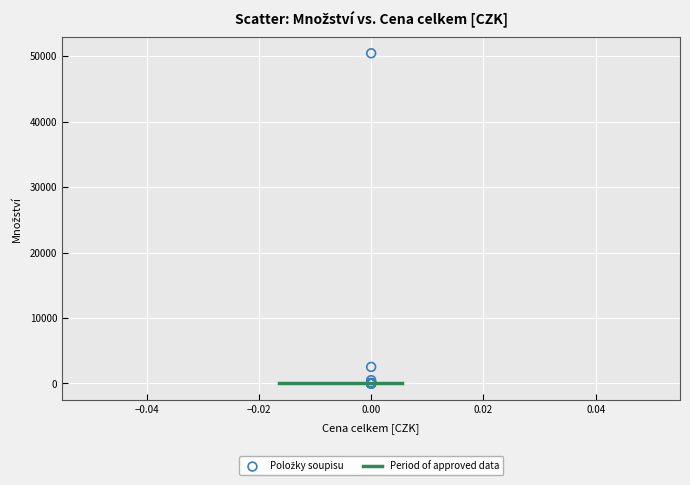

What Y value in the scatter plot is closest to 25220?

2528.3